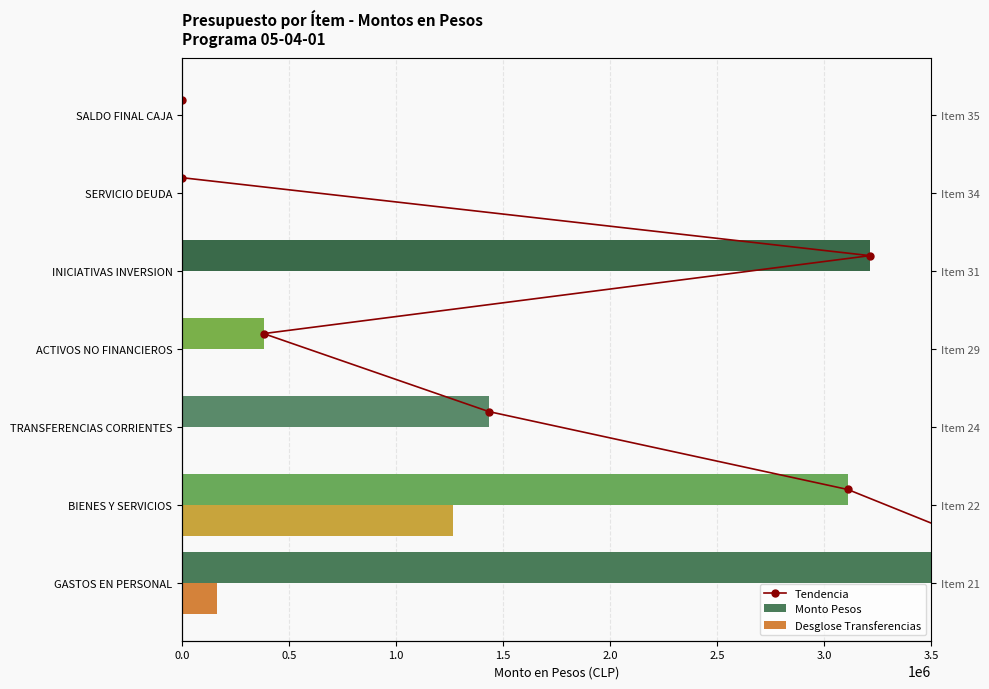

Is the value of Desglose Transferencias at TRANSFERENCIAS CORRIENTES greater than the value of Monto Pesos at SERVICIO DEUDA?

No